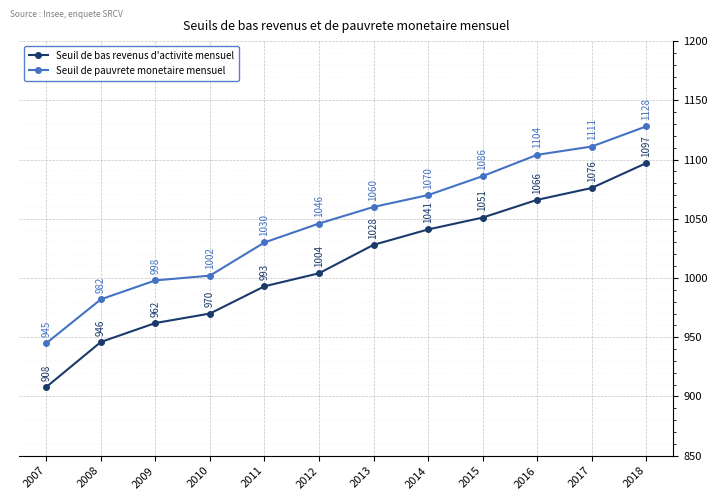

What is the lowest value of the Seuil de pauvrete monetaire mensuel series?

945